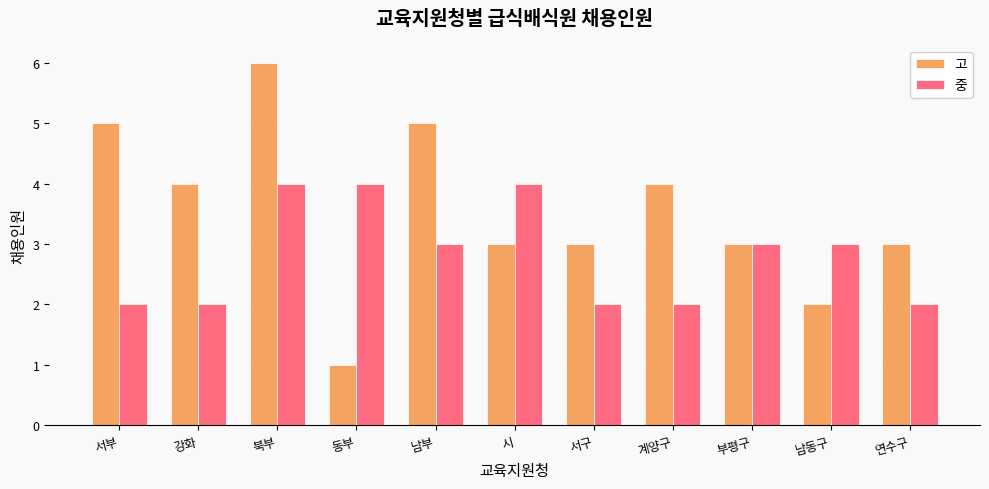

What position from the left is 북부?

3